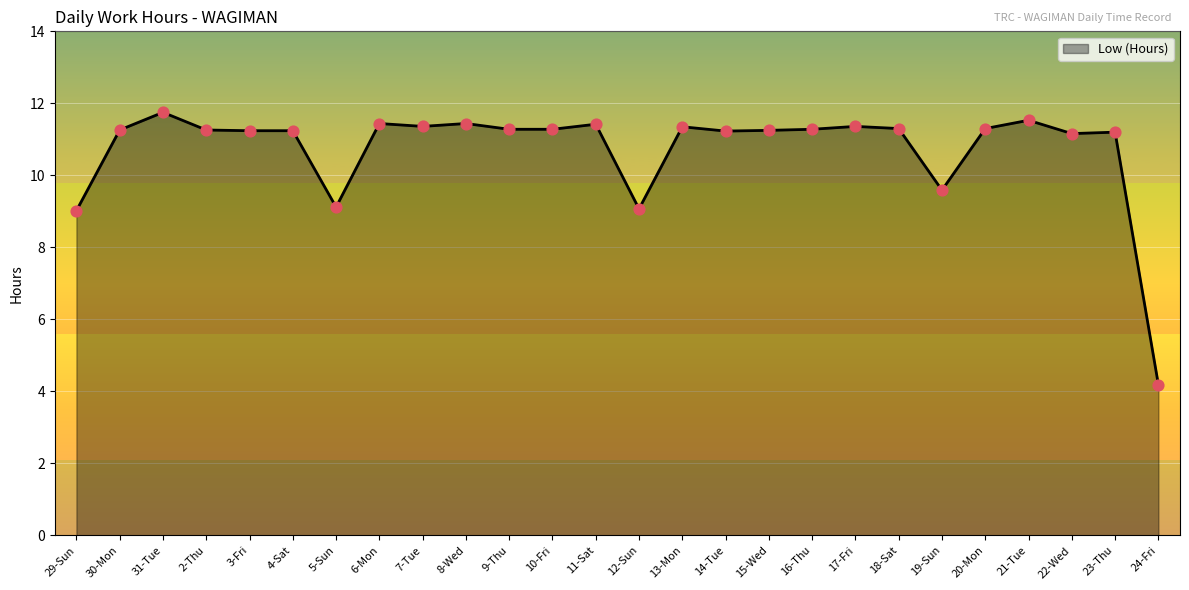

Approximately how many times larger is the value at 10-Fri compared to 16-Thu?

1.0